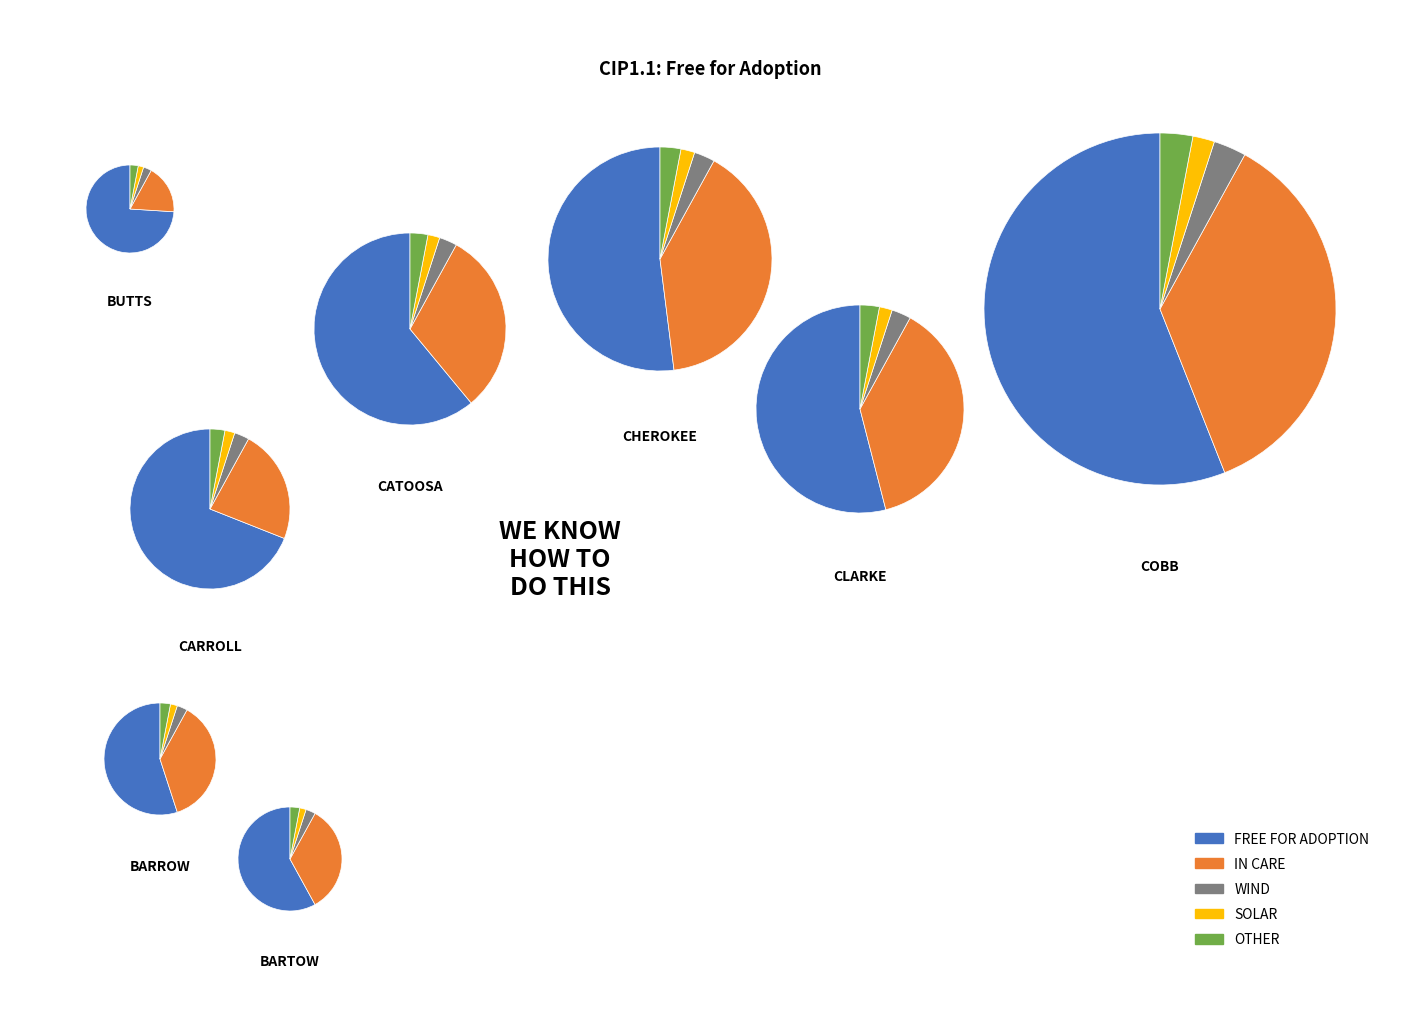

Does 70 represent more than half of the total?

No